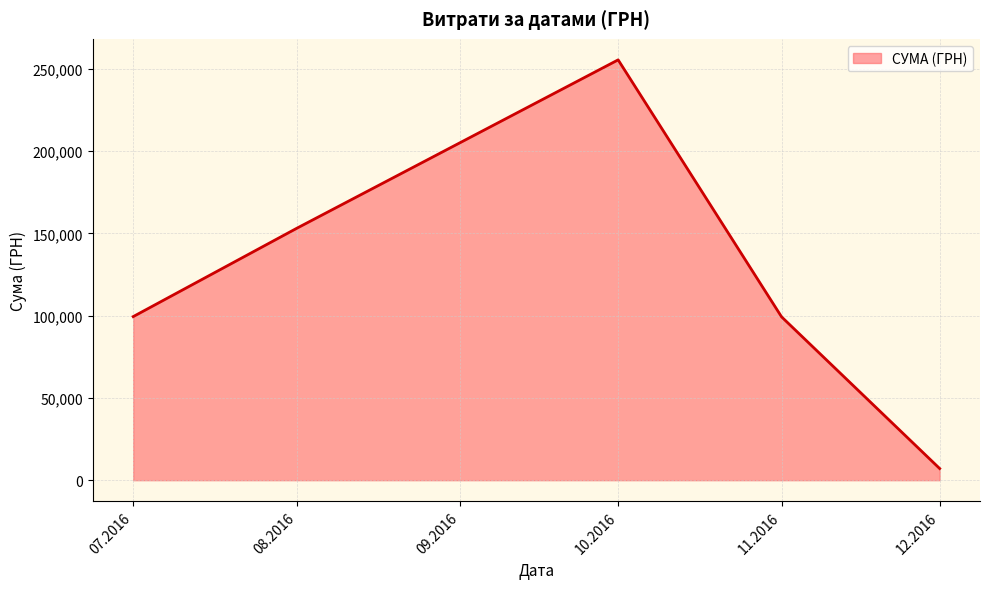

Does the chart display data point markers on the line(s)?

No